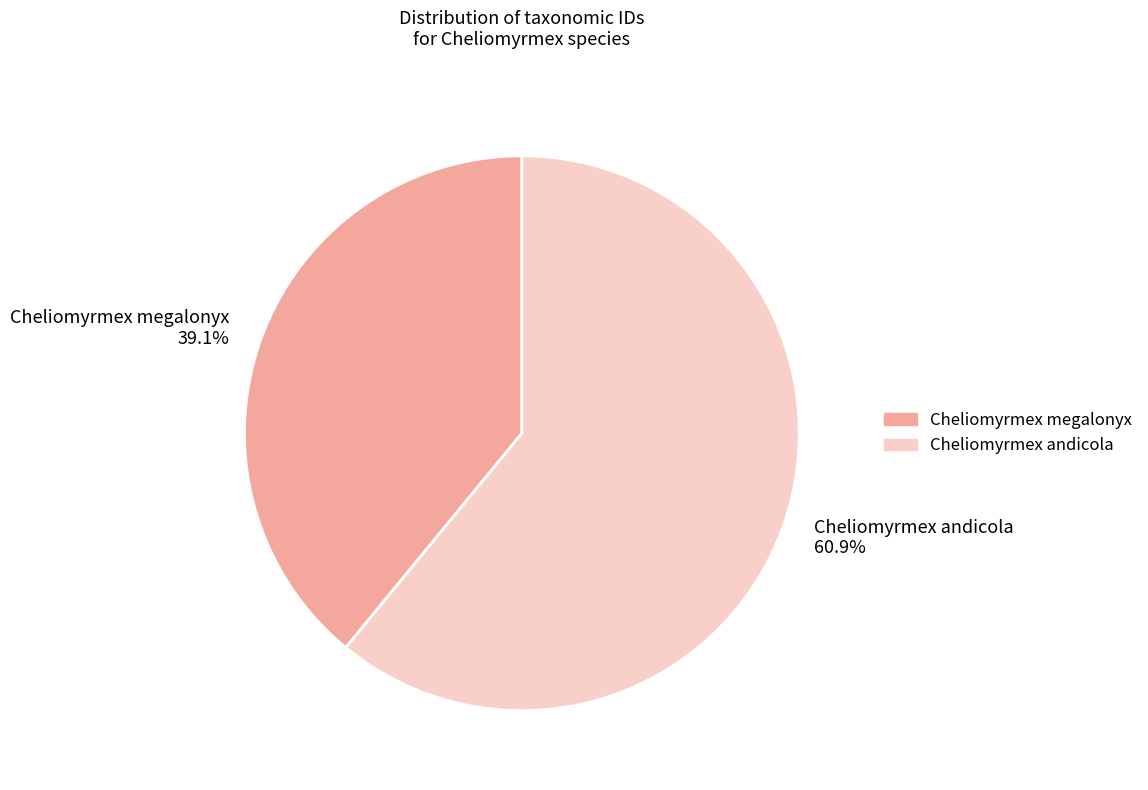

Does Cheliomyrmex andicola account for over 50% of the chart?

Yes